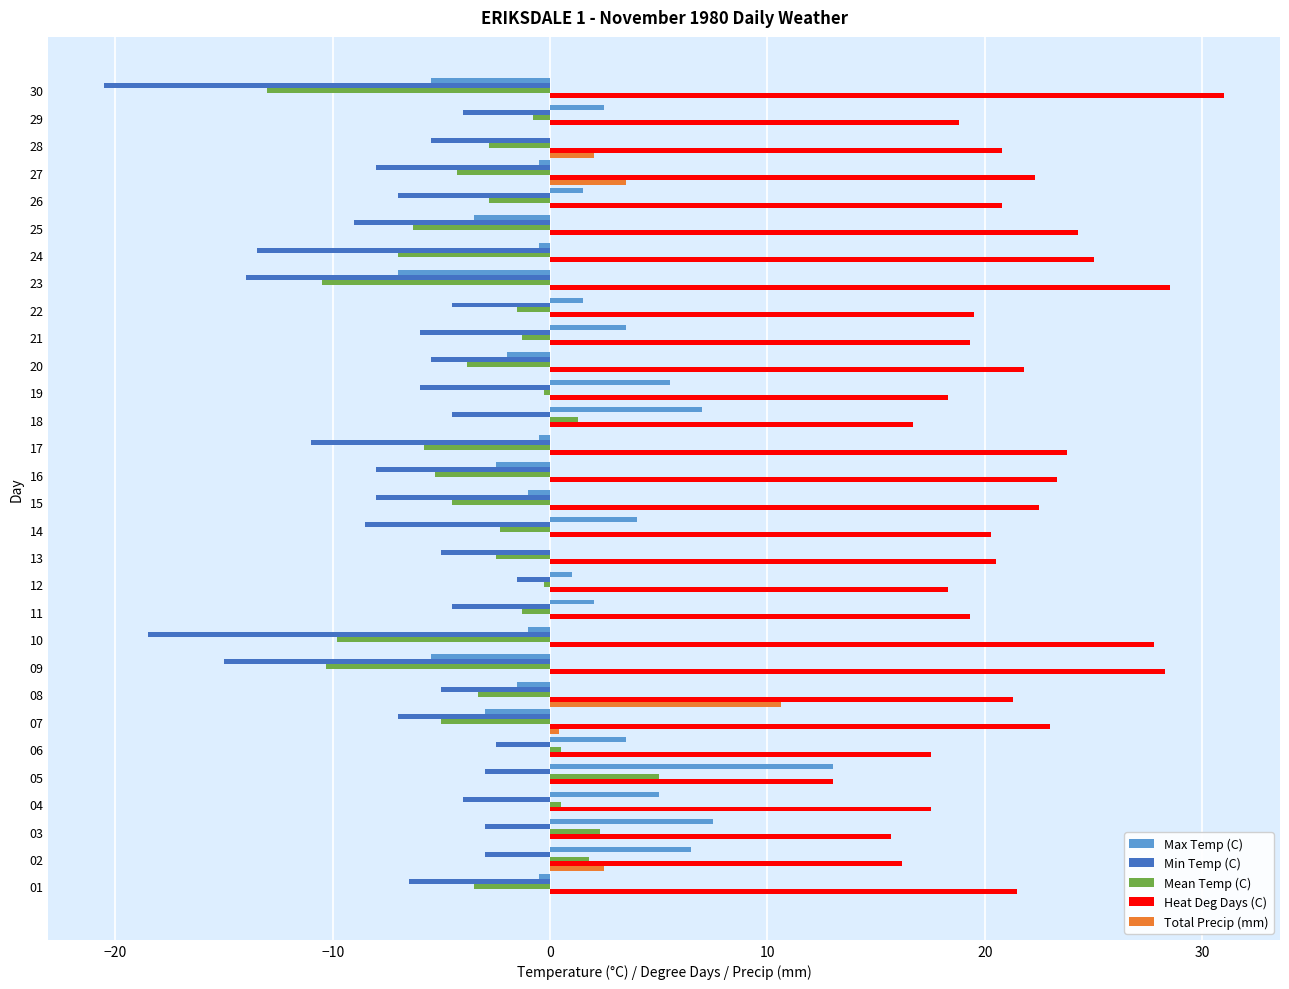

Is it true that Total Precip (mm) equals -7.3 at 05?

False